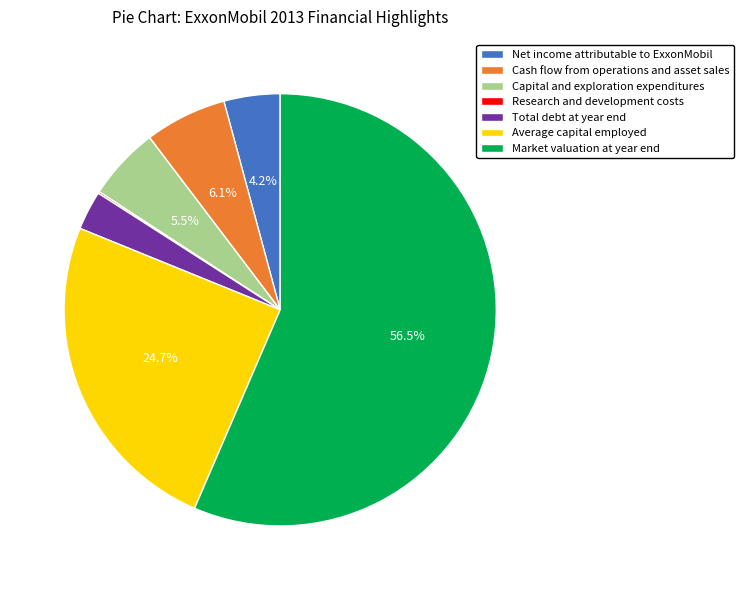

Is the sum of Total debt at year end and Average capital employed greater than half?

No